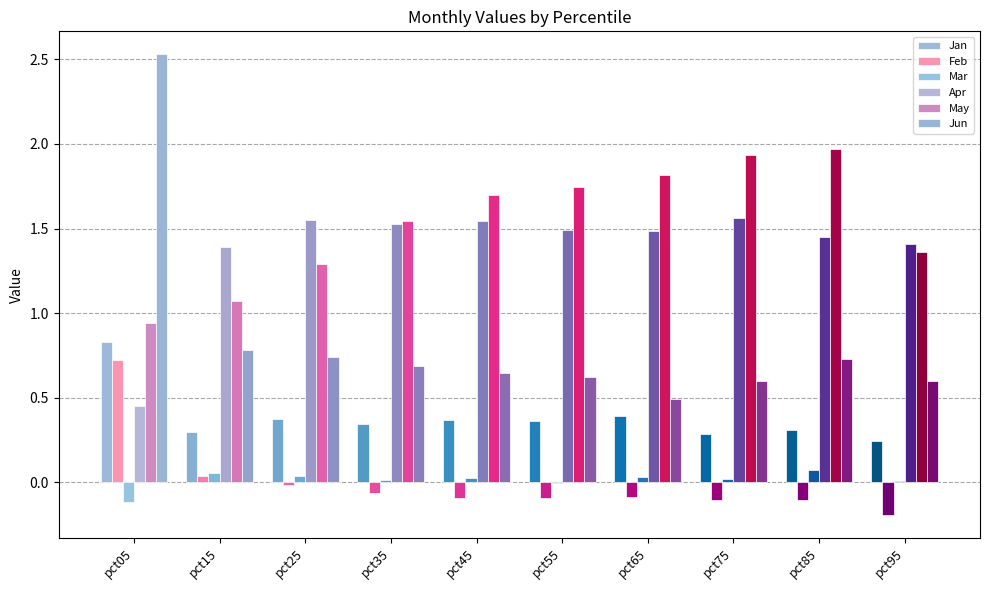

Count the number of categories in the chart.

10